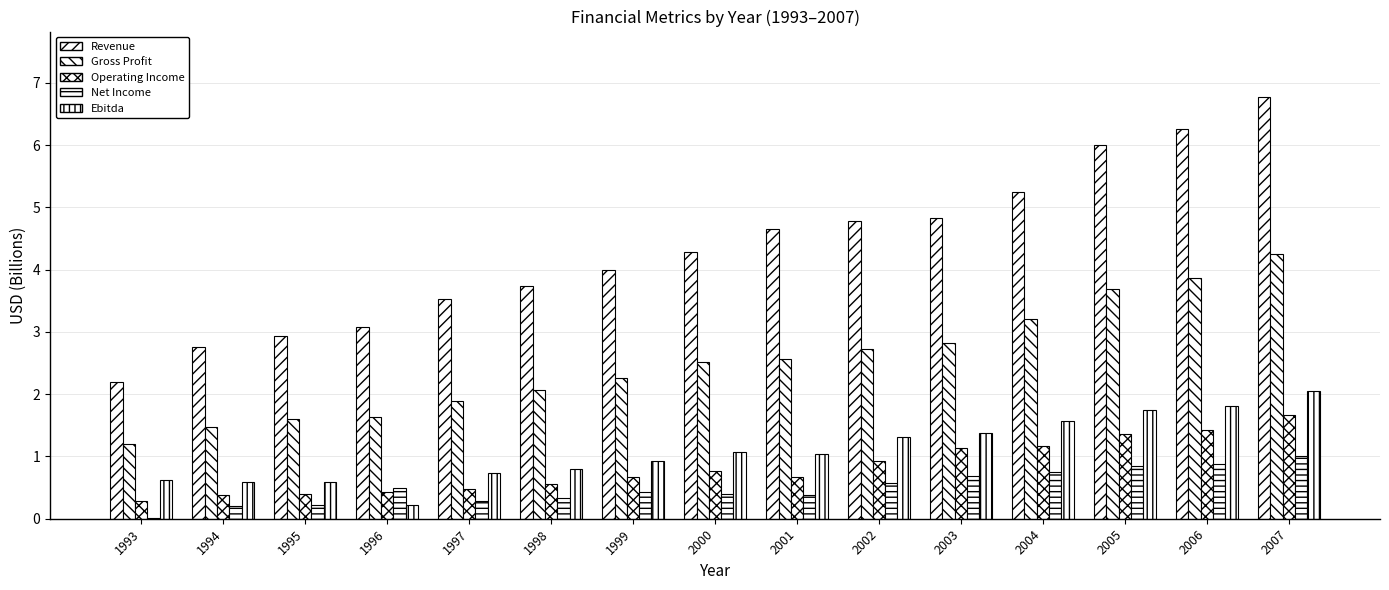

At which category does the chart reach its peak across all series?

2007